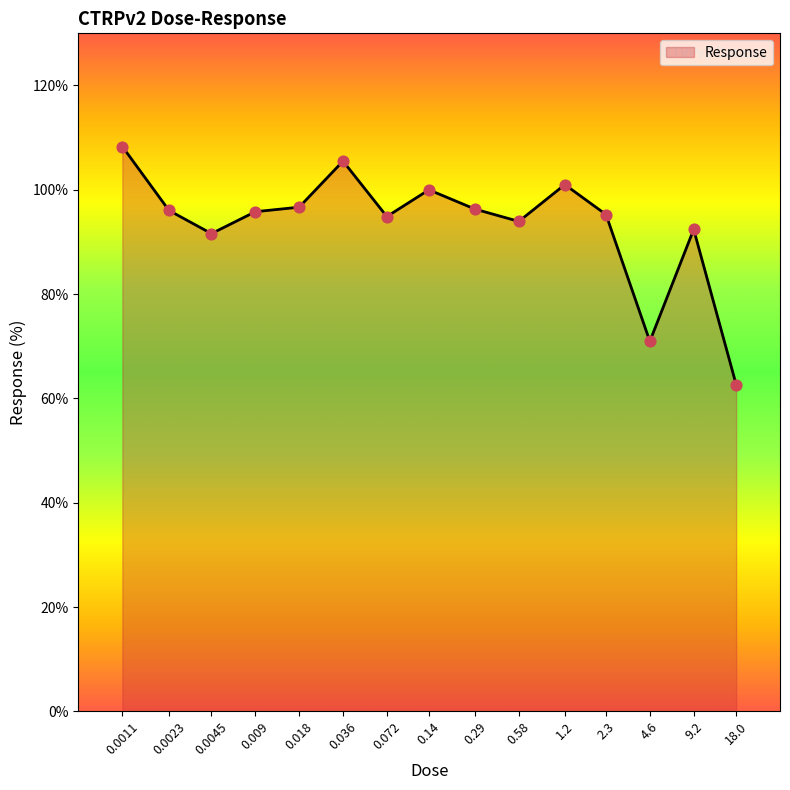

Which has a higher value, 0.14 or 4.6?

0.14